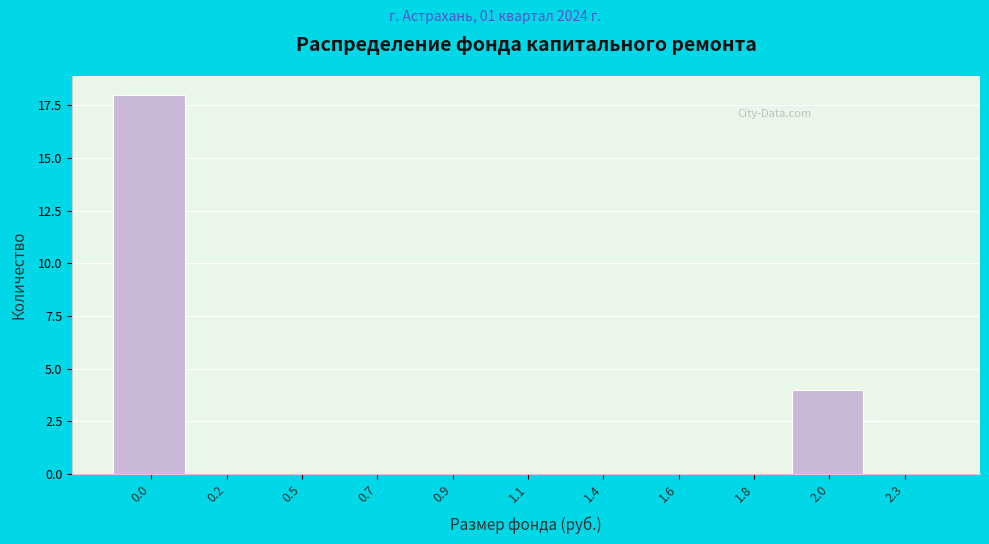

Reading right to left, extract all data points from this chart.

2.3=0	2.0=4	1.8=0	1.6=0	1.4=0	1.1=0	0.9=0	0.7=0	0.5=0	0.2=0	0.0=18